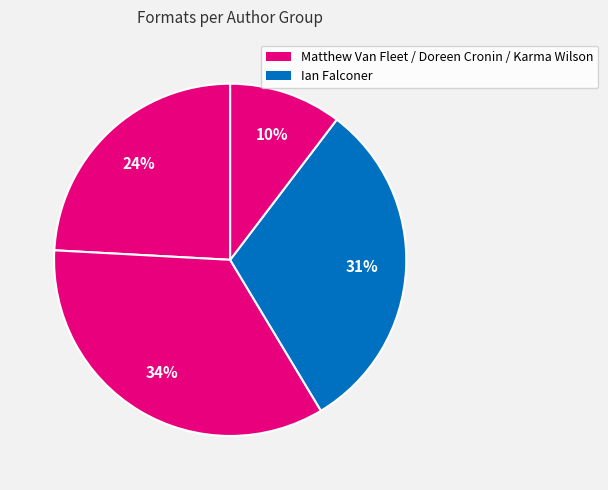

How many slices are in this pie chart?

4